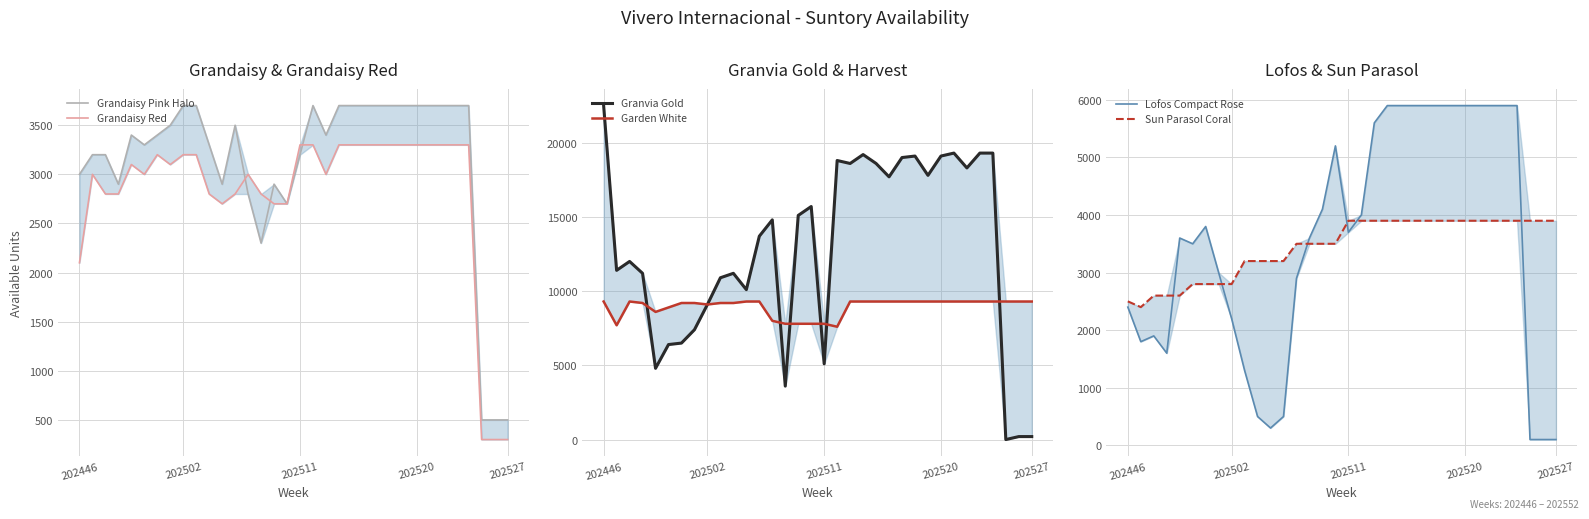

What is the lowest value of the Lofos Compact Rose series?

100